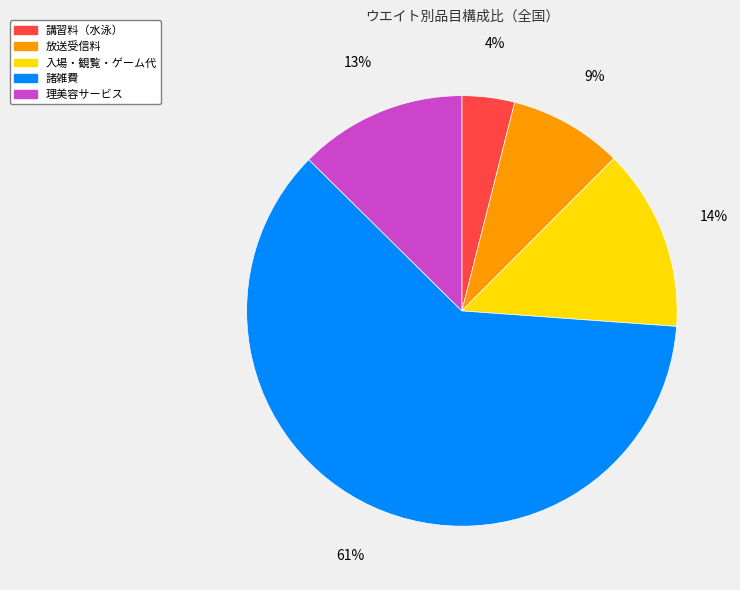

Is 諸雑費 the majority of the pie?

Yes